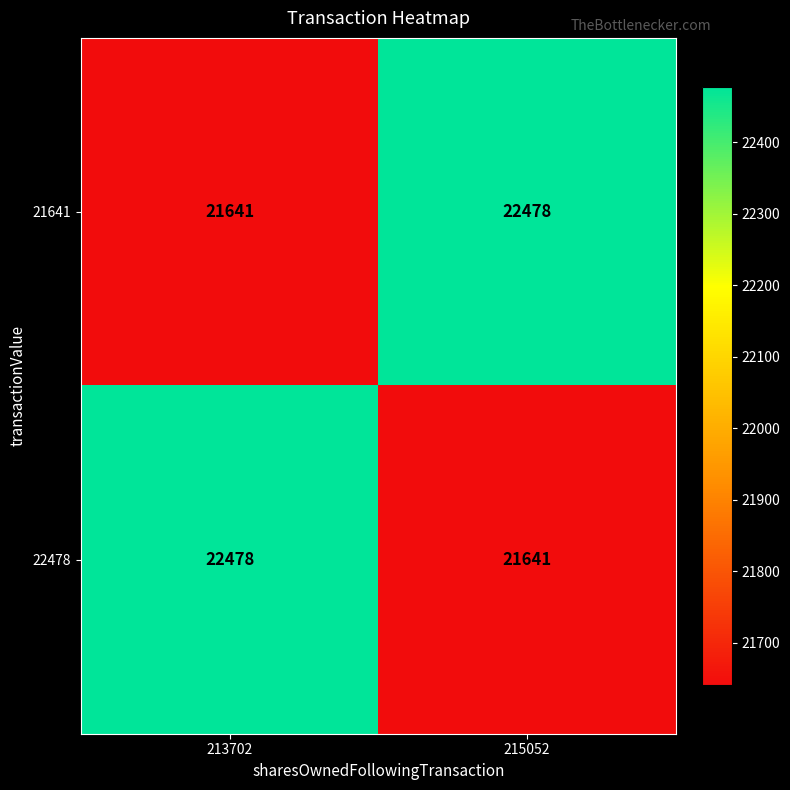

Count the number of categories in the chart.

2